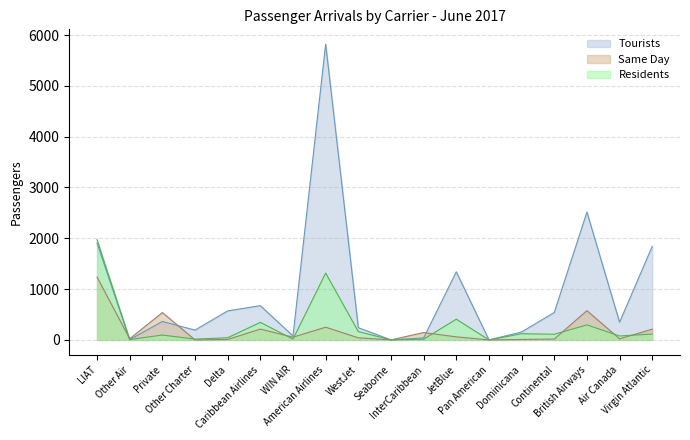

How many times do Residents and Tourists cross each other?

1